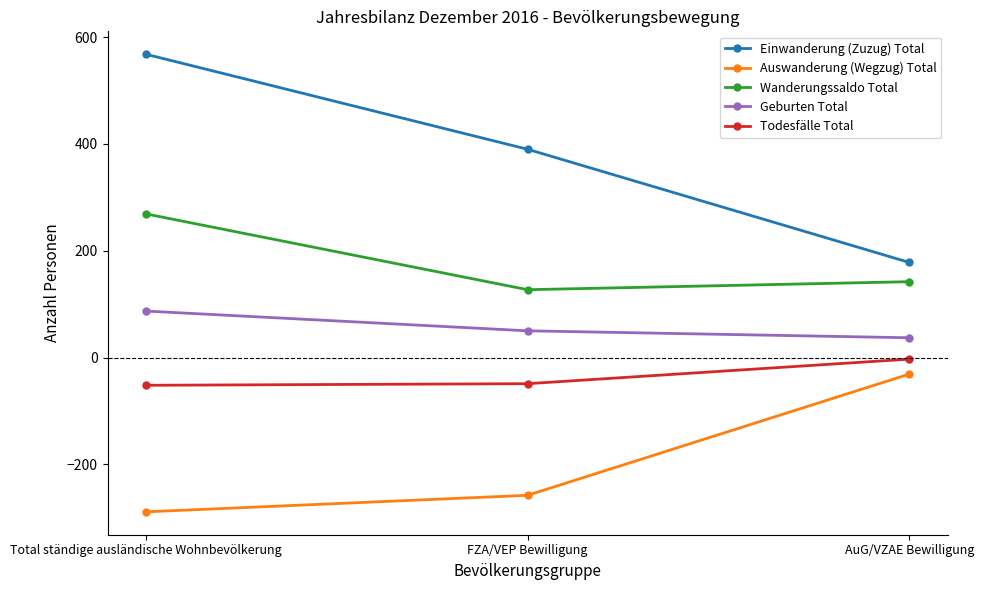

List the labels in order of Geburten Total value, largest first.

Total ständige ausländische Wohnbevölkerung, FZA/VEP Bewilligung, AuG/VZAE Bewilligung